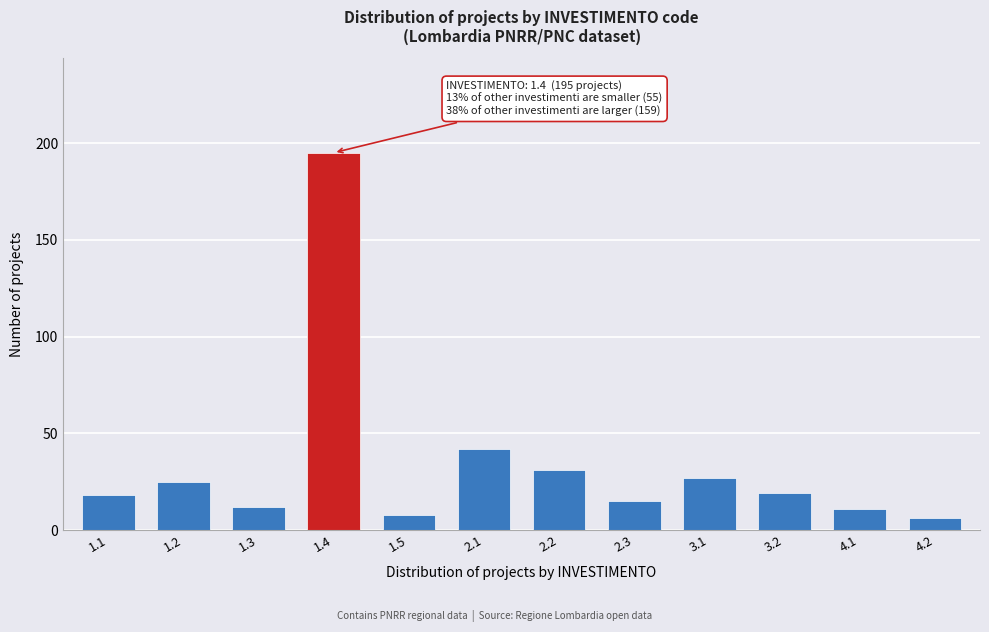

Reading left to right, transcribe all the data shown in this chart.

18	25	12	195	8	42	31	15	27	19	11	6